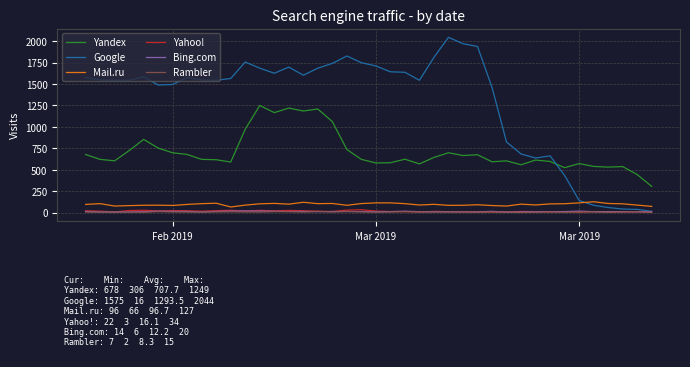

Which series has the largest total across all categories?

Google